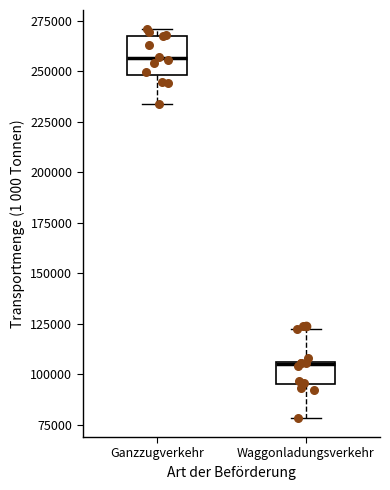

Reading left to right, transcribe this box plot: for each box, give where its median line is, the range the box spans, and where its two whiskers end, as read against the y-axis. The values are not printed on the chart, so give them approximately, as read against the axis.

Ganzzugverkehr: median 255000, box 250000 to 265000, whiskers 235000 to 270000
Waggonladungsverkehr: median 105000, box 95000 to 105000, whiskers 80000 to 120000